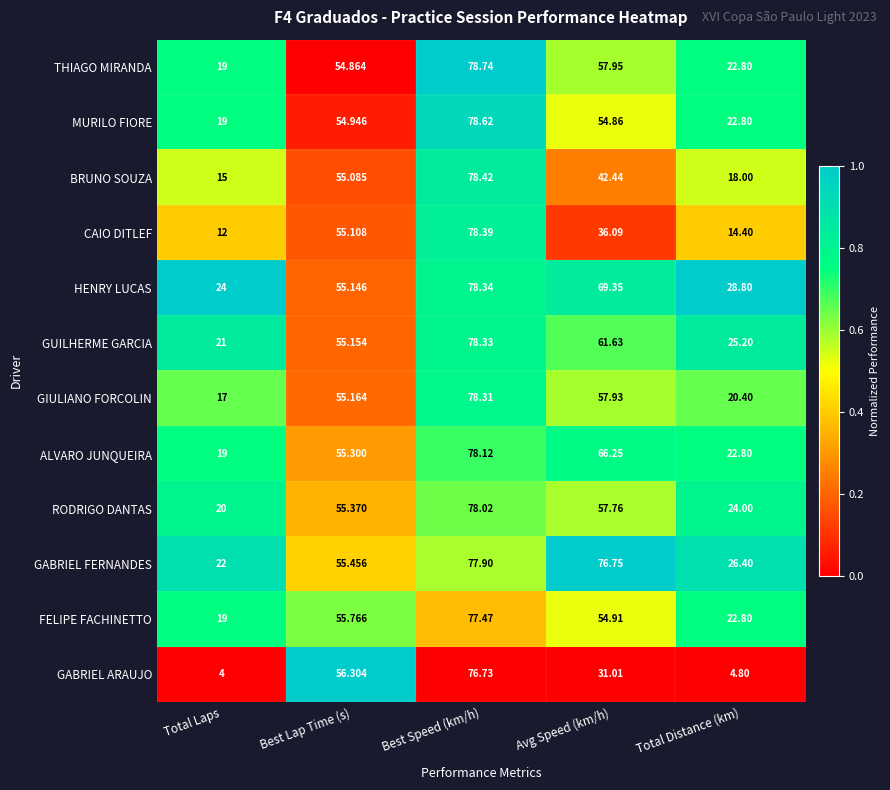

At which category is the sum across all series the highest?

Best Speed (km/h)